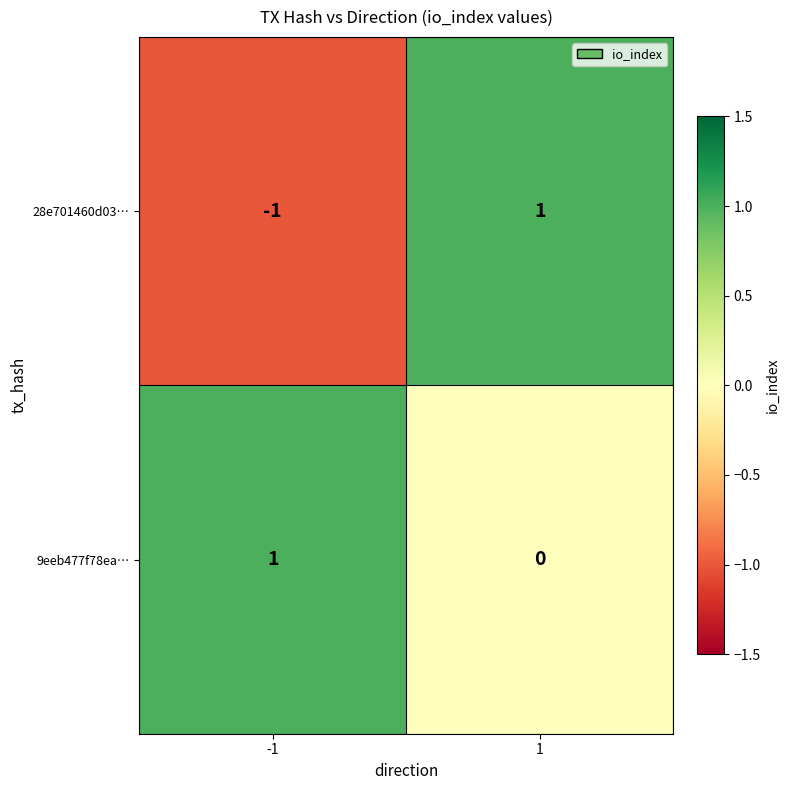

At which category does the chart reach its minimum across all series?

-1